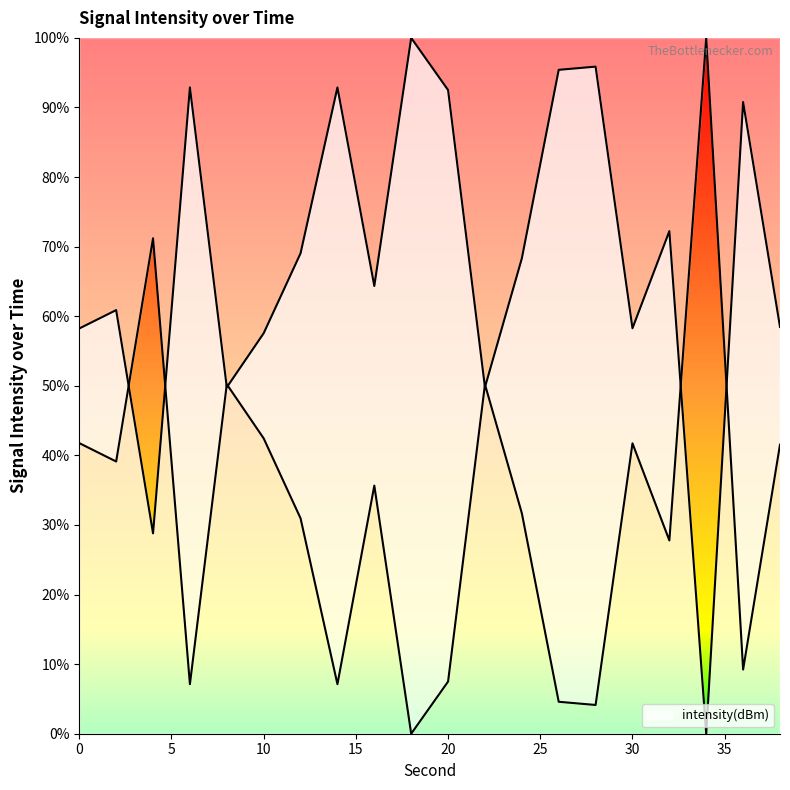

Reading right to left, what are all the values shown in this chart?

38=58.5	36=90.8	34=0.0	32=72.2	30=58.3	28=95.9	26=95.4	24=68.3	22=49.8	20=92.5	18=100.0	16=64.3	14=92.9	12=69.0	10=57.6	8=49.8	6=92.9	4=28.8	2=60.9	0=58.2